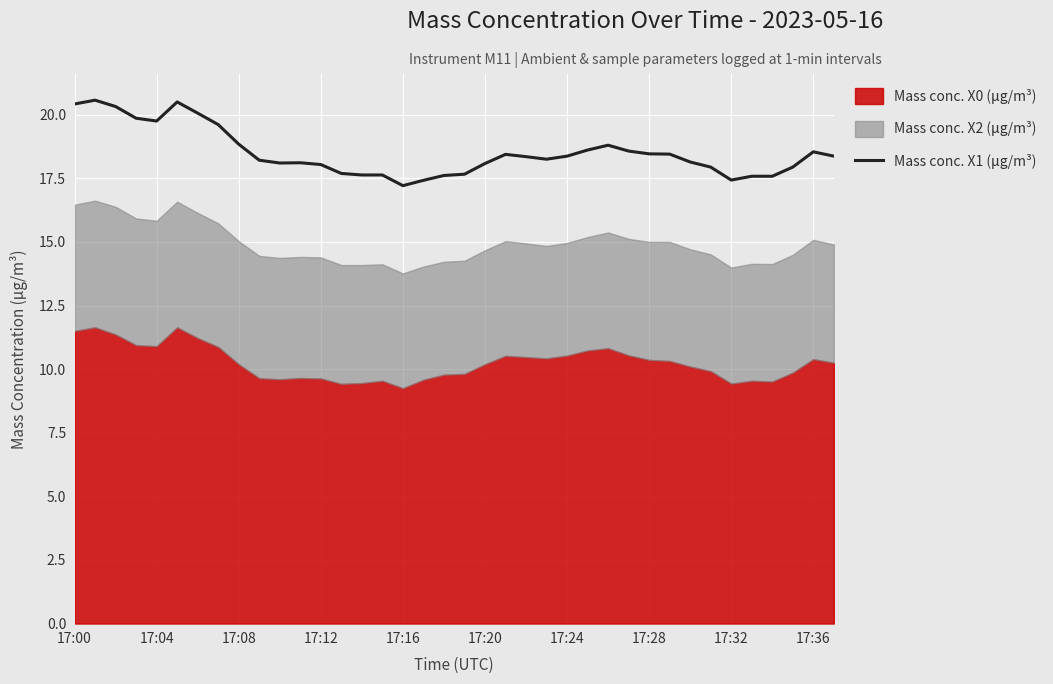

Between 17:08 and 17:04, which is larger?

17:04